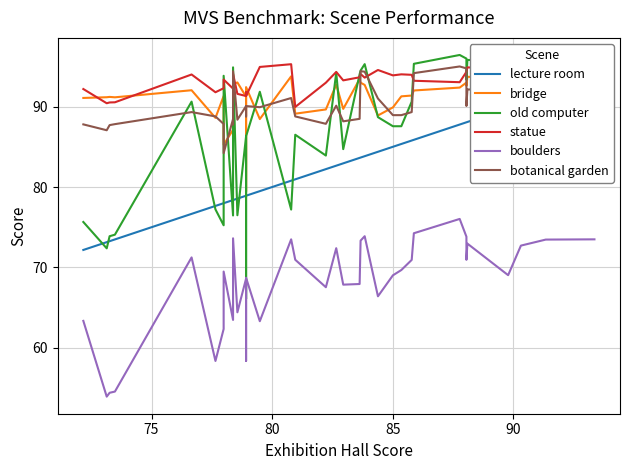

Is this an area chart (filled region under the line)?

No